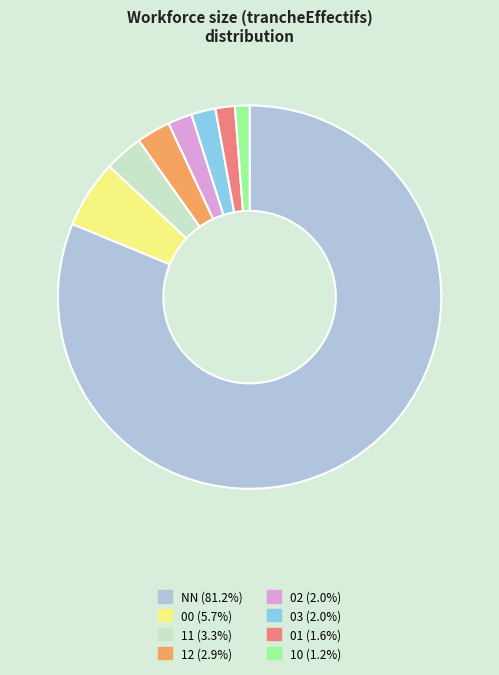

Does any single category account for the majority?

Yes